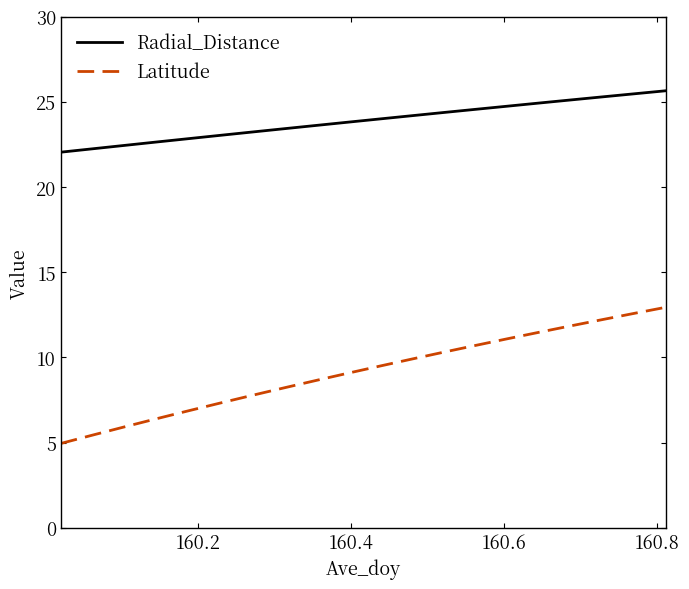

What are all the series names shown in the legend?

Radial_Distance, Latitude